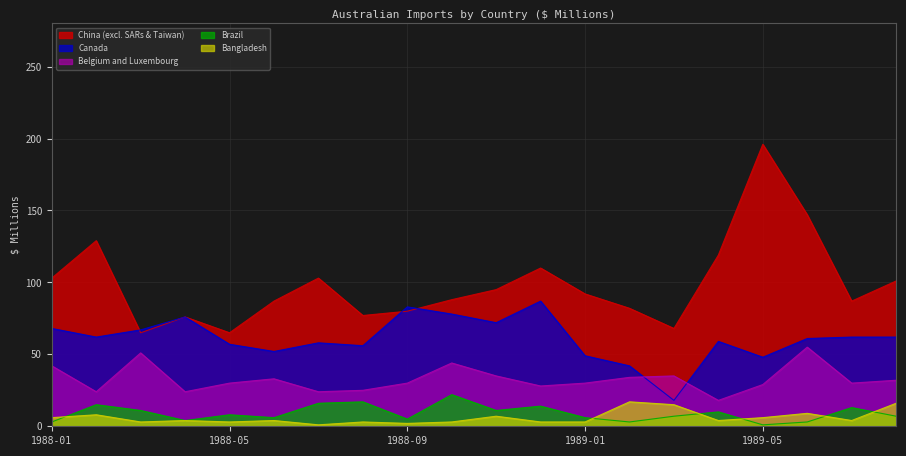

True or false: Bangladesh has more than 1 points higher than both neighbors.

True